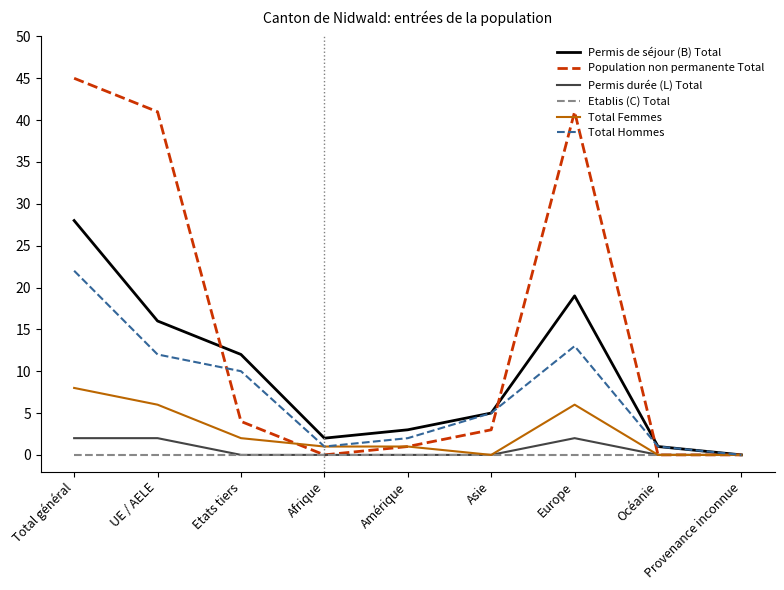

Is the value of Total Femmes at Amérique greater than the value of Etablis (C) Total at Océanie?

Yes